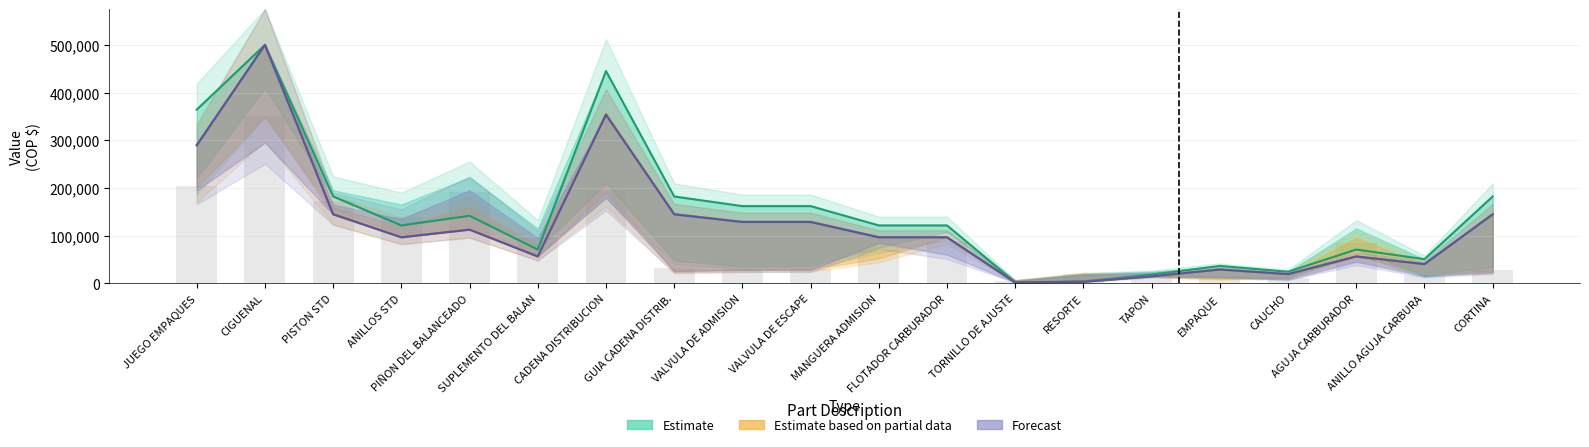

At SUPLEMENTO DEL BALAN, list the series in order from largest to smallest.

Estimate (Hyundautos Suzuki), Estimate based on partial data (Hyundautos Yamaha), Forecast (Hyundautos AKT)